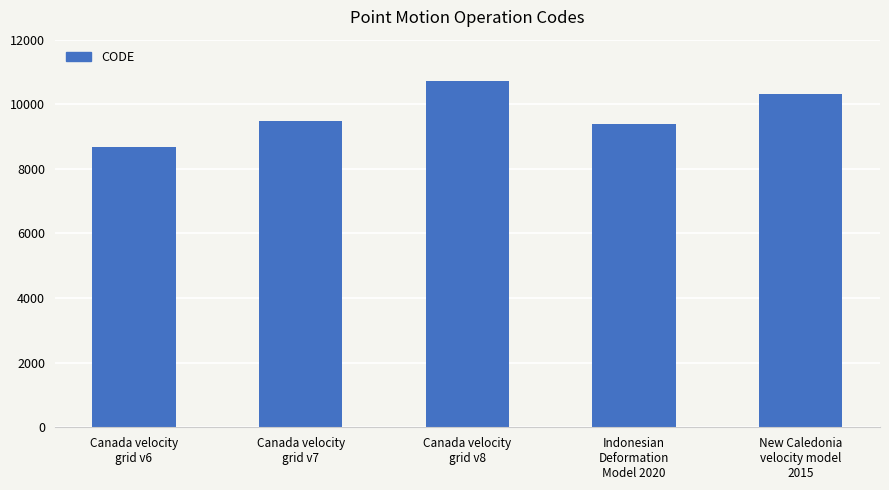

List the labels in order of value, smallest first.

Canada velocity
grid v6, Indonesian
Deformation
Model 2020, Canada velocity
grid v7, New Caledonia
velocity model
2015, Canada velocity
grid v8